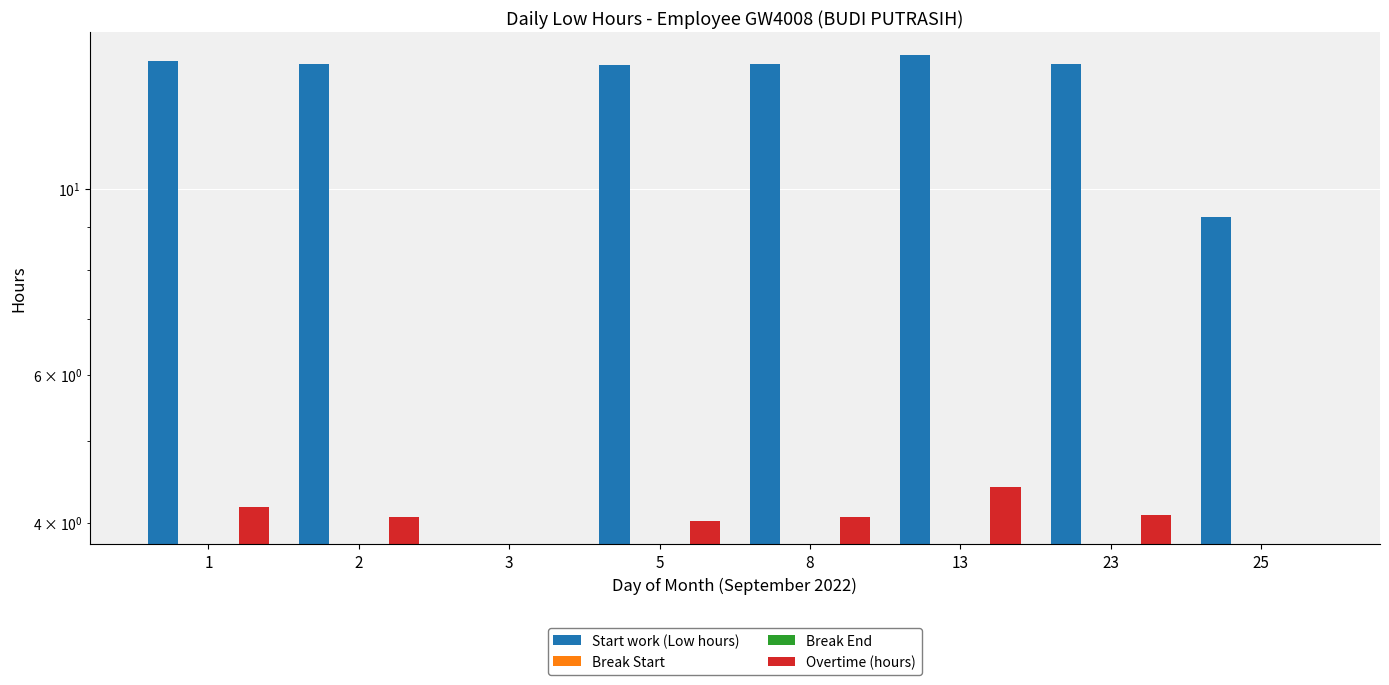

Reading left to right, extract all data points from this chart.

Start work (Low hours): 14.2	14.1	0.0	14.0	14.1	14.4	14.1	9.3
Break Start: 0.0	0.0	0.0	0.0	0.0	0.0	0.0	0.0
Break End: 0.0	0.0	0.0	0.0	0.0	0.0	0.0	0.0
Overtime (hours): 4.2	4.1	0.0	4.0	4.1	4.4	4.1	0.0